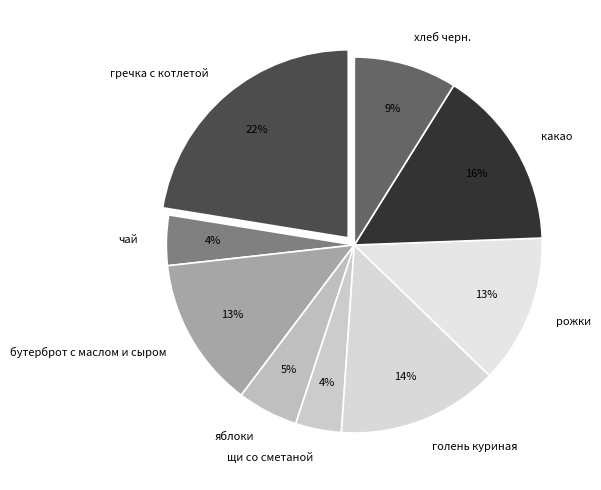

The голень куриная slice represents 7% of the pie. True or false?

False